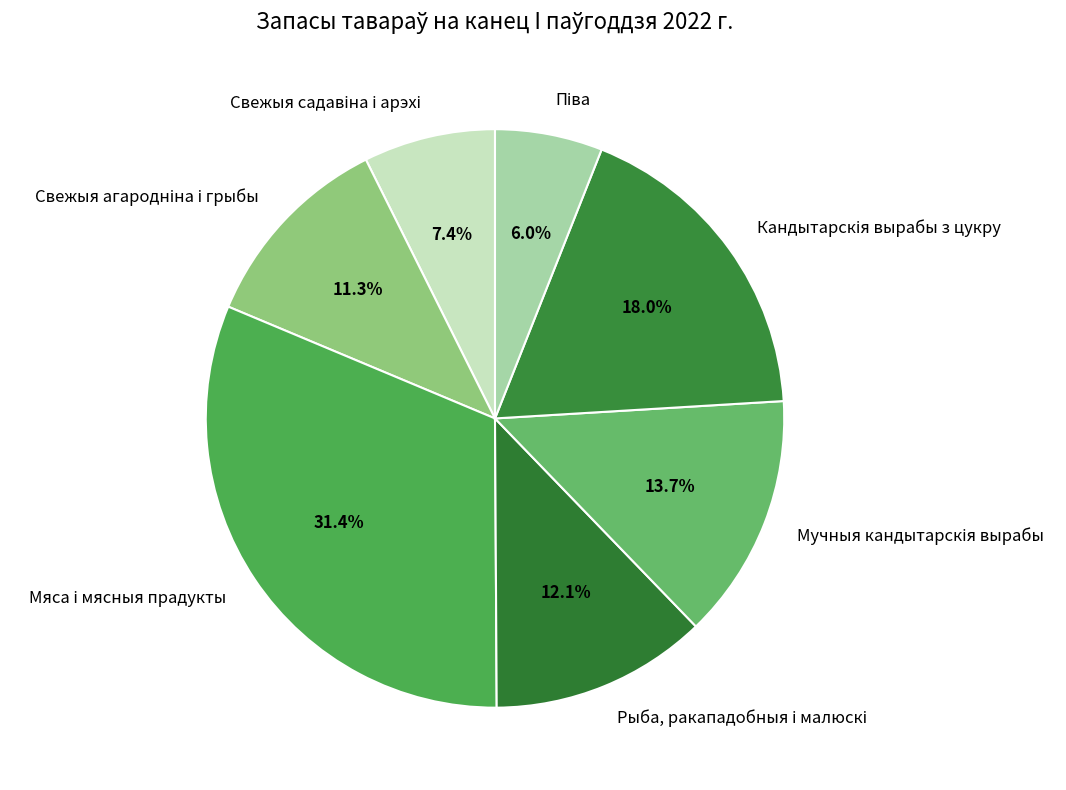

Does any single category account for the majority?

No